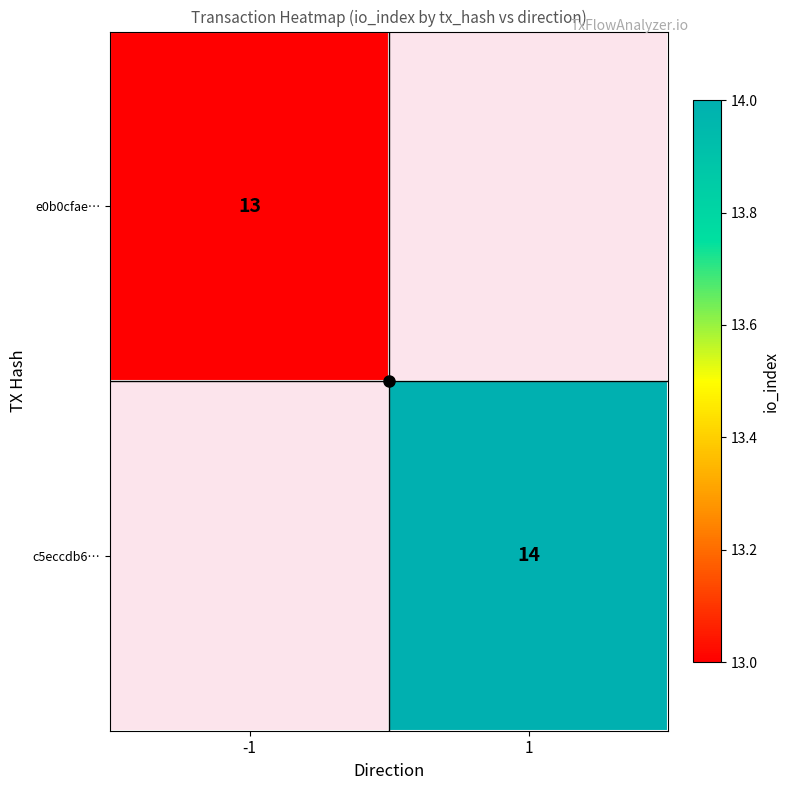

How many distinct data groups are displayed?

2